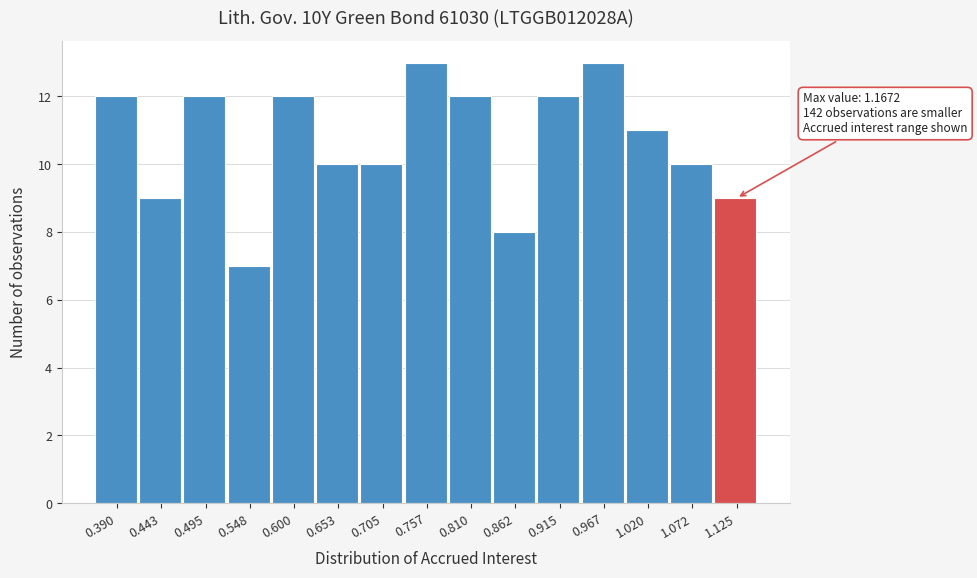

Reading left to right, list all the values displayed in this chart.

12	9	12	7	12	10	10	13	12	8	12	13	11	10	9